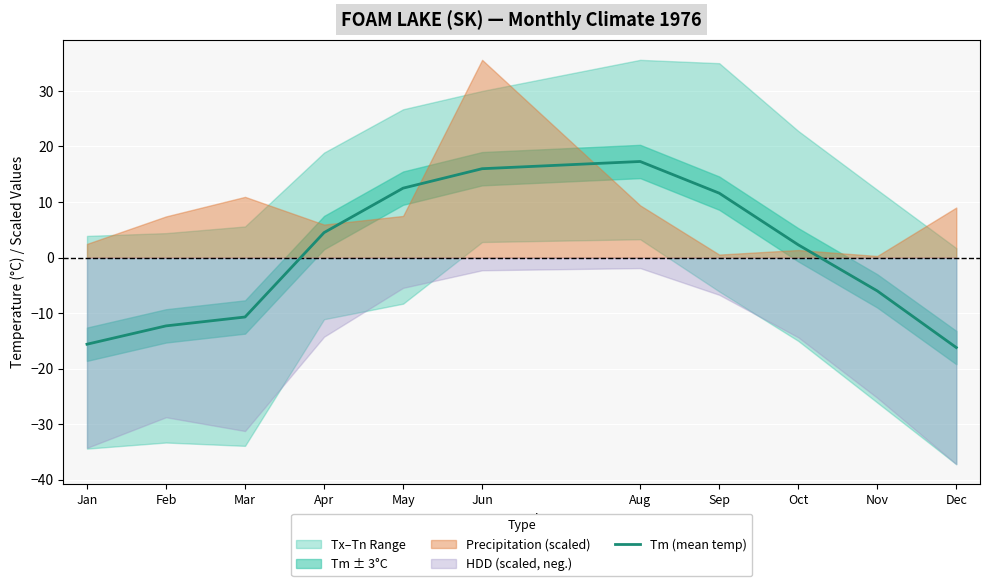

True or false: there are more than 0 points higher than both neighbors.

True